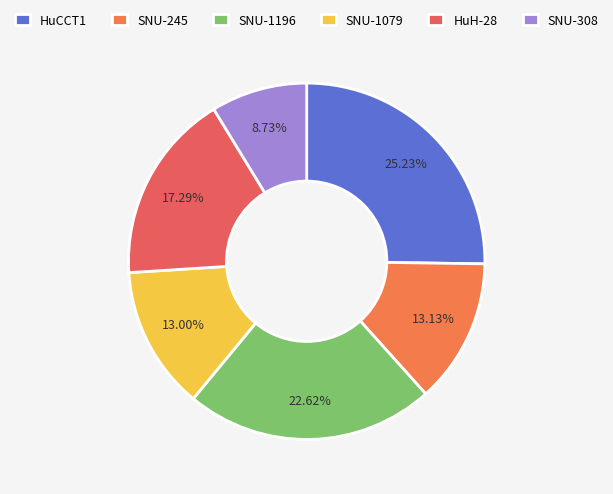

Which category has the smallest portion of the pie?

SNU-308